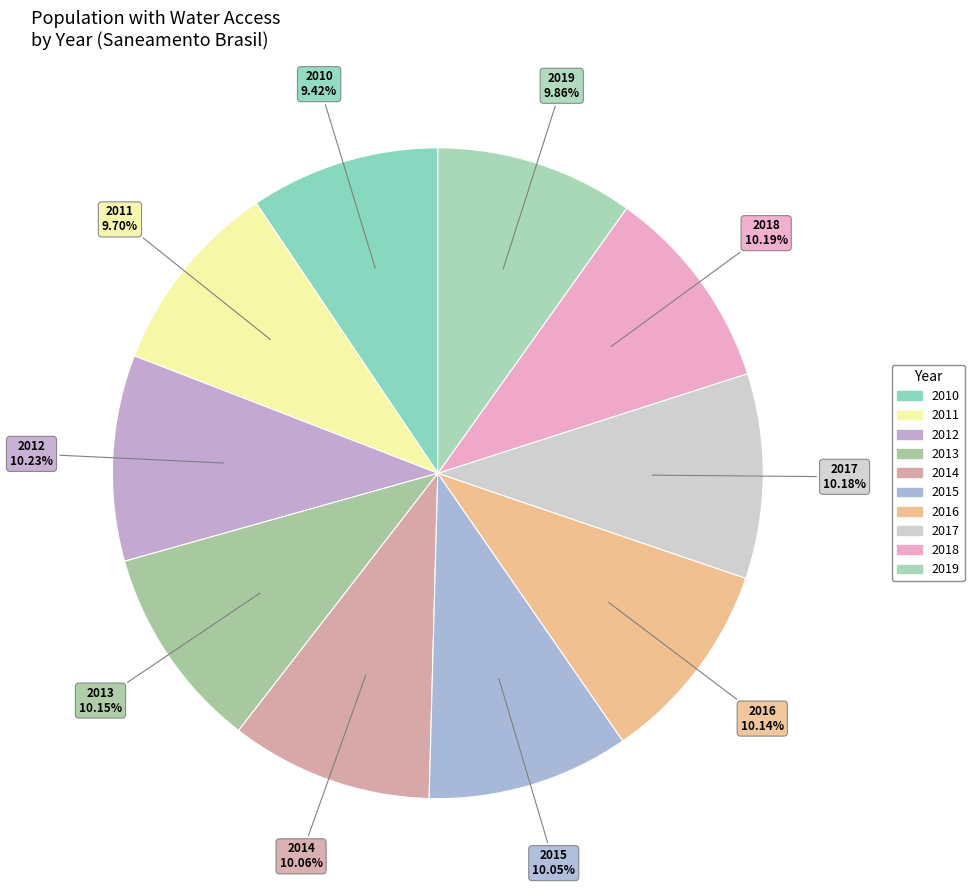

How many segments does this pie chart have?

10